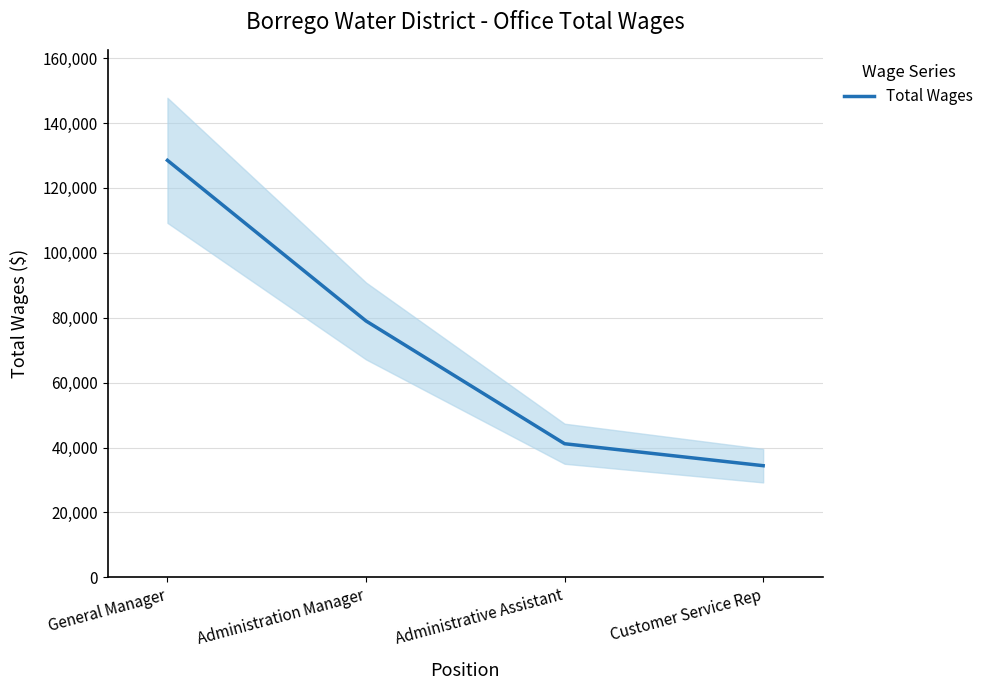

Reading right to left, list all the values displayed in this chart.

Customer Service Rep=34405	Administrative Assistant=41172	Administration Manager=79010	General Manager=128514